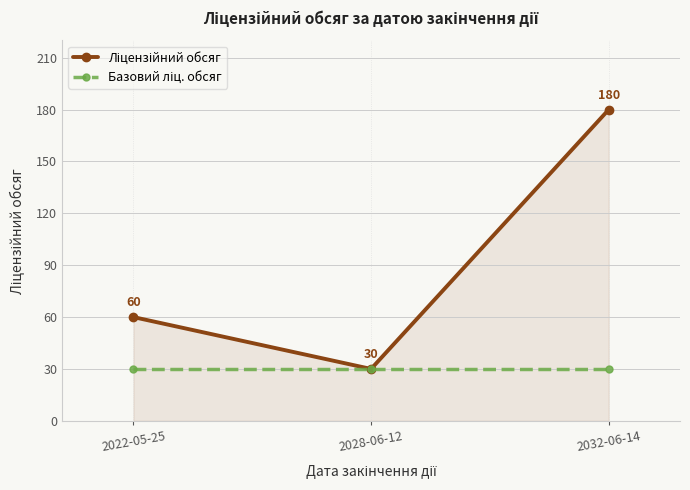

What position from the left is 2028-06-12?

2